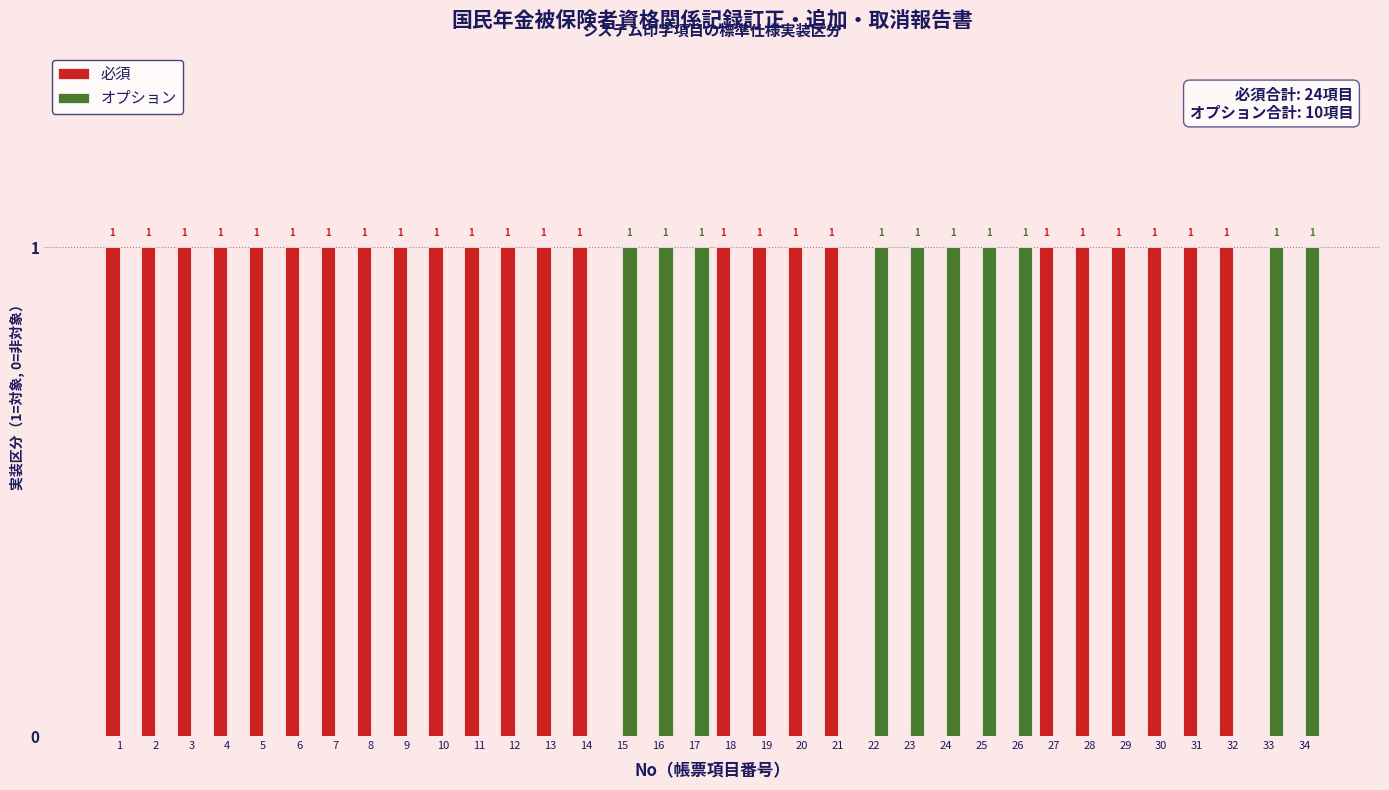

Reading left to right, what are all the values shown in this chart?

必須: 1=1	2=1	3=1	4=1	5=1	6=1	7=1	8=1	9=1	10=1	11=1	12=1	13=1	14=1	15=0	16=0	17=0	18=1	19=1	20=1	21=1	22=0	23=0	24=0	25=0	26=0	27=1	28=1	29=1	30=1	31=1	32=1	33=0	34=0
オプション: 1=0	2=0	3=0	4=0	5=0	6=0	7=0	8=0	9=0	10=0	11=0	12=0	13=0	14=0	15=1	16=1	17=1	18=0	19=0	20=0	21=0	22=1	23=1	24=1	25=1	26=1	27=0	28=0	29=0	30=0	31=0	32=0	33=1	34=1